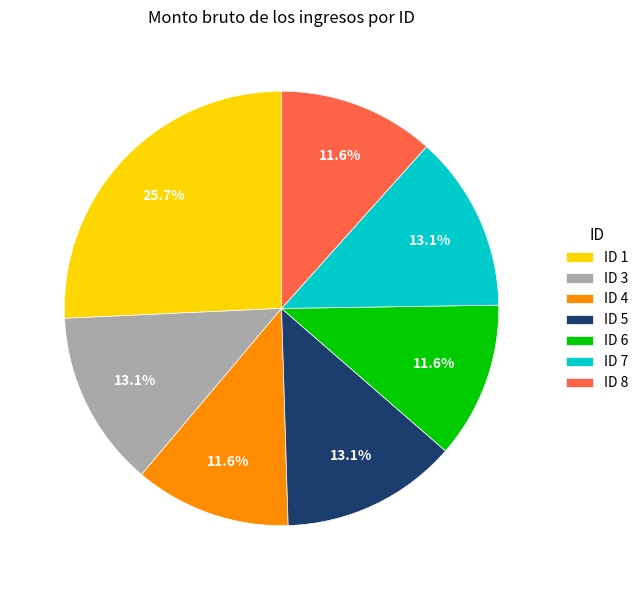

What percentage is the ID 7 slice, to the nearest percent?

13%